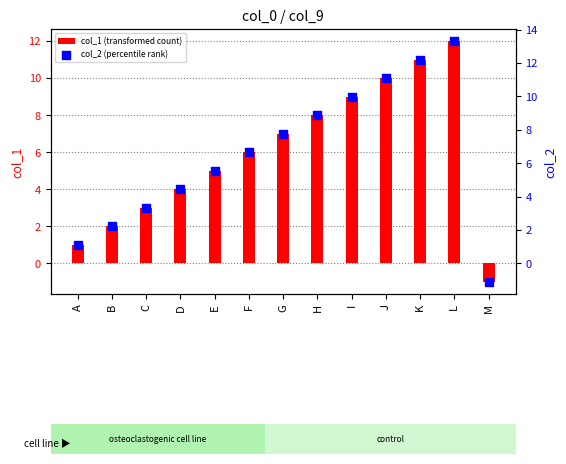

At how many categories does at least one series exceed 12?

2